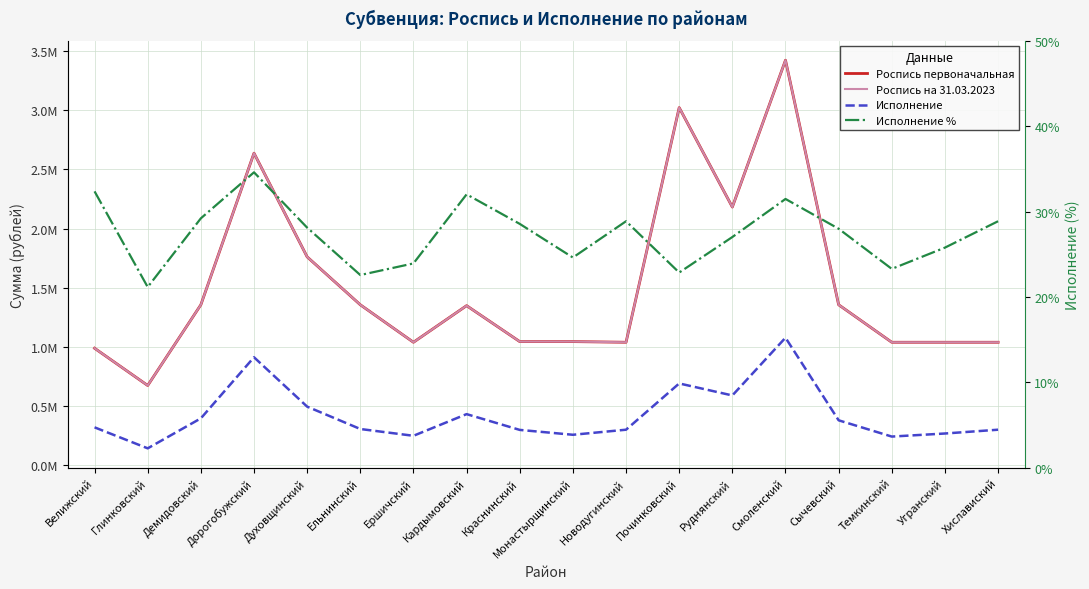

Reading right to left, list all the values displayed in this chart.

Роспись первоначальная: Хиславиский=1039000.0	Угранский=1039000.0	Темкинский=1039000.0	Сычевский=1355800.0	Смоленский=3422500.0	Руднянский=2181700.0	Починковский=3022100.0	Новодугинский=1039000.0	Монастырщинский=1044600.0	Краснинский=1044600.0	Кардымовский=1348300.0	Ершичский=1039000.0	Ельнинский=1355800.0	Духовщинский=1760600.0	Дорогобужский=2637000.0	Демидовский=1355800.0	Глинковский=673700.0	Велижский=988500.0
Роспись на 31.03.2023: Хиславиский=1039000.0	Угранский=1039000.0	Темкинский=1039000.0	Сычевский=1355800.0	Смоленский=3422500.0	Руднянский=2181700.0	Починковский=3022100.0	Новодугинский=1039000.0	Монастырщинский=1044600.0	Краснинский=1044600.0	Кардымовский=1348300.0	Ершичский=1039000.0	Ельнинский=1355800.0	Духовщинский=1760600.0	Дорогобужский=2637000.0	Демидовский=1355800.0	Глинковский=673700.0	Велижский=988500.0
Исполнение: Хиславиский=300000.0	Угранский=267900.0	Темкинский=242000.0	Сычевский=379500.0	Смоленский=1077440.0	Руднянский=589500.0	Починковский=691000.0	Новодугинский=300000.0	Монастырщинский=257224.0	Краснинский=298362.8	Кардымовский=431700.0	Ершичский=248590.0	Ельнинский=306000.0	Духовщинский=495000.0	Дорогобужский=912300.0	Демидовский=396000.0	Глинковский=142573.9	Велижский=320000.0
Исполнение %: Хиславиский=0.3	Угранский=0.3	Темкинский=0.2	Сычевский=0.3	Смоленский=0.3	Руднянский=0.3	Починковский=0.2	Новодугинский=0.3	Монастырщинский=0.2	Краснинский=0.3	Кардымовский=0.3	Ершичский=0.2	Ельнинский=0.2	Духовщинский=0.3	Дорогобужский=0.3	Демидовский=0.3	Глинковский=0.2	Велижский=0.3